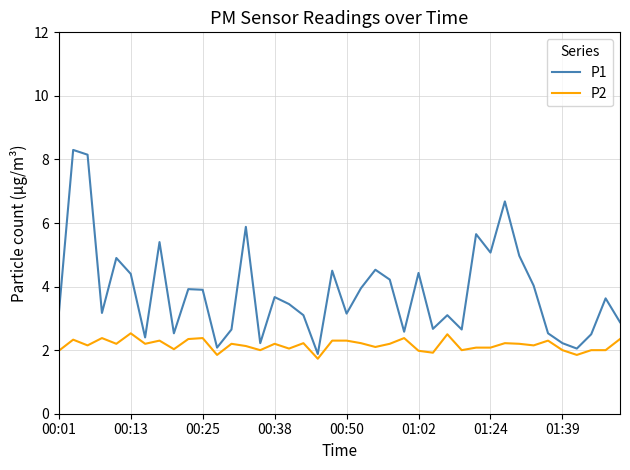

What is the lowest value of the P1 series?

1.9